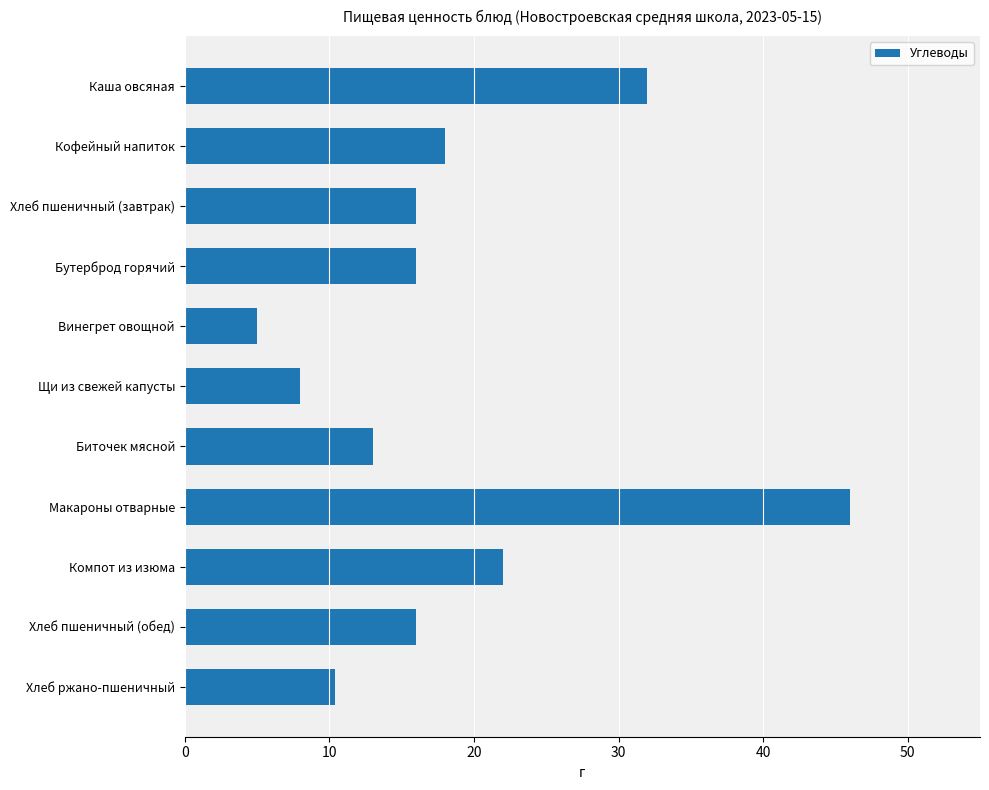

What is the label of the 10th bar from the top?

Хлеб пшеничный (обед)